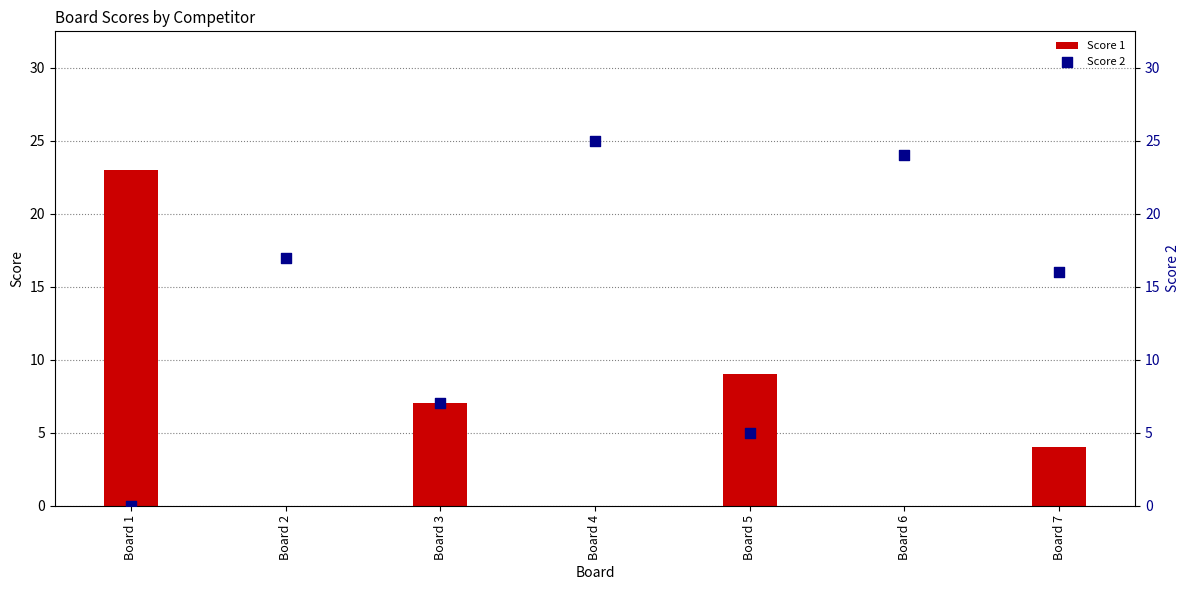

Which series contains the highest Y value?

Score 2